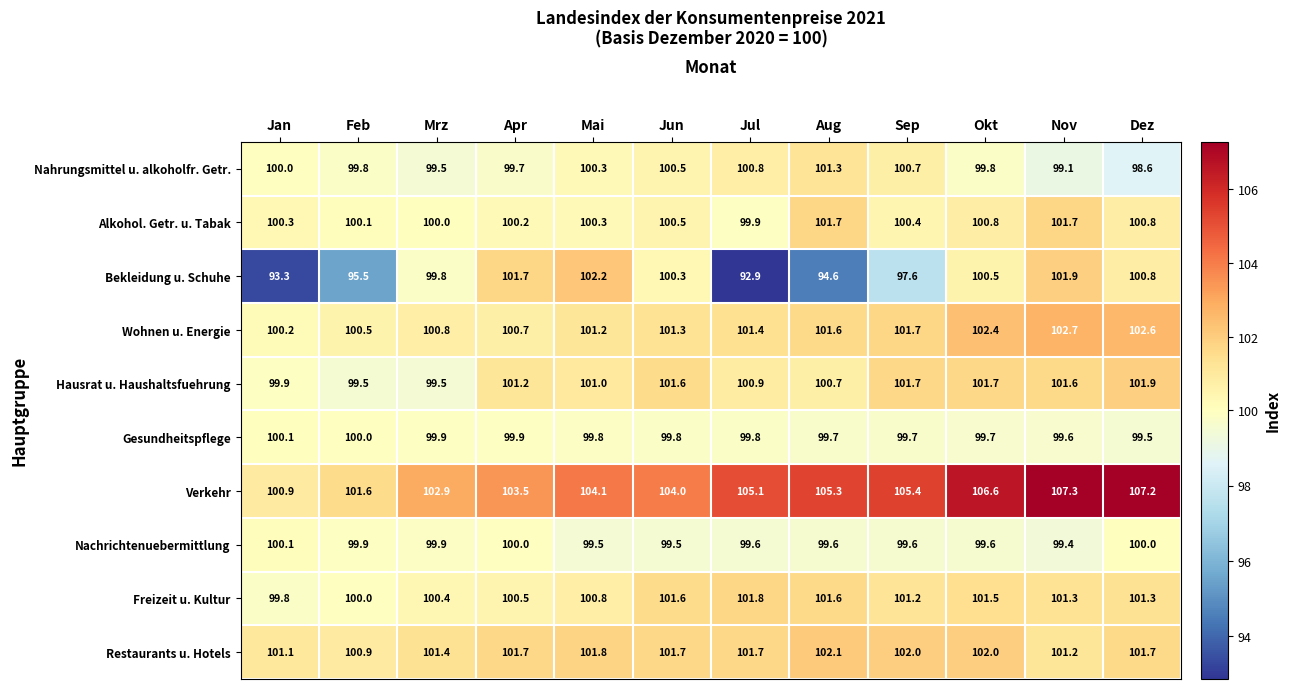

Count the number of data series in this chart.

10